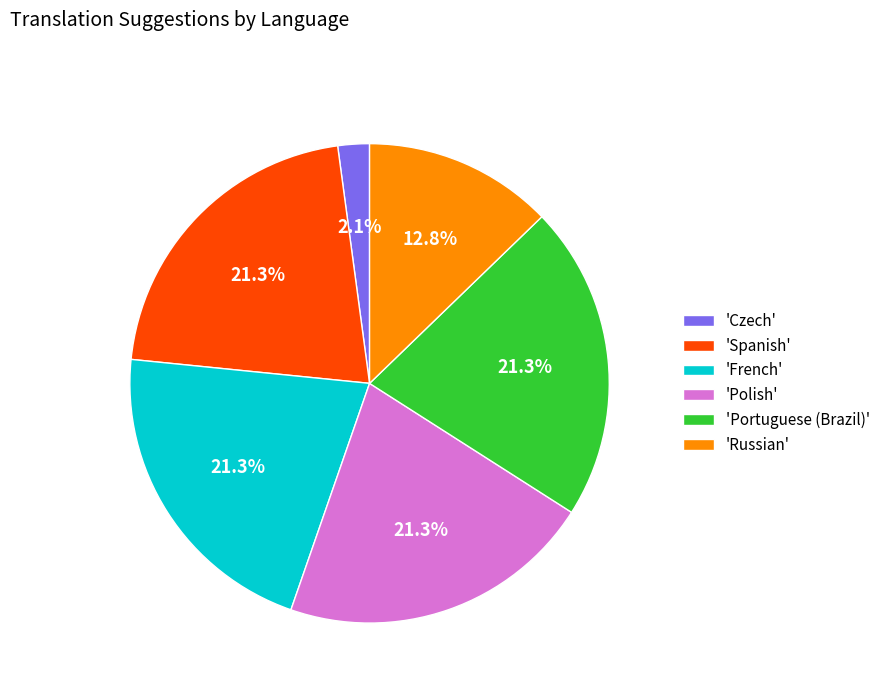

To the nearest percent, what is the difference between the largest and smallest slice percentages?

19%